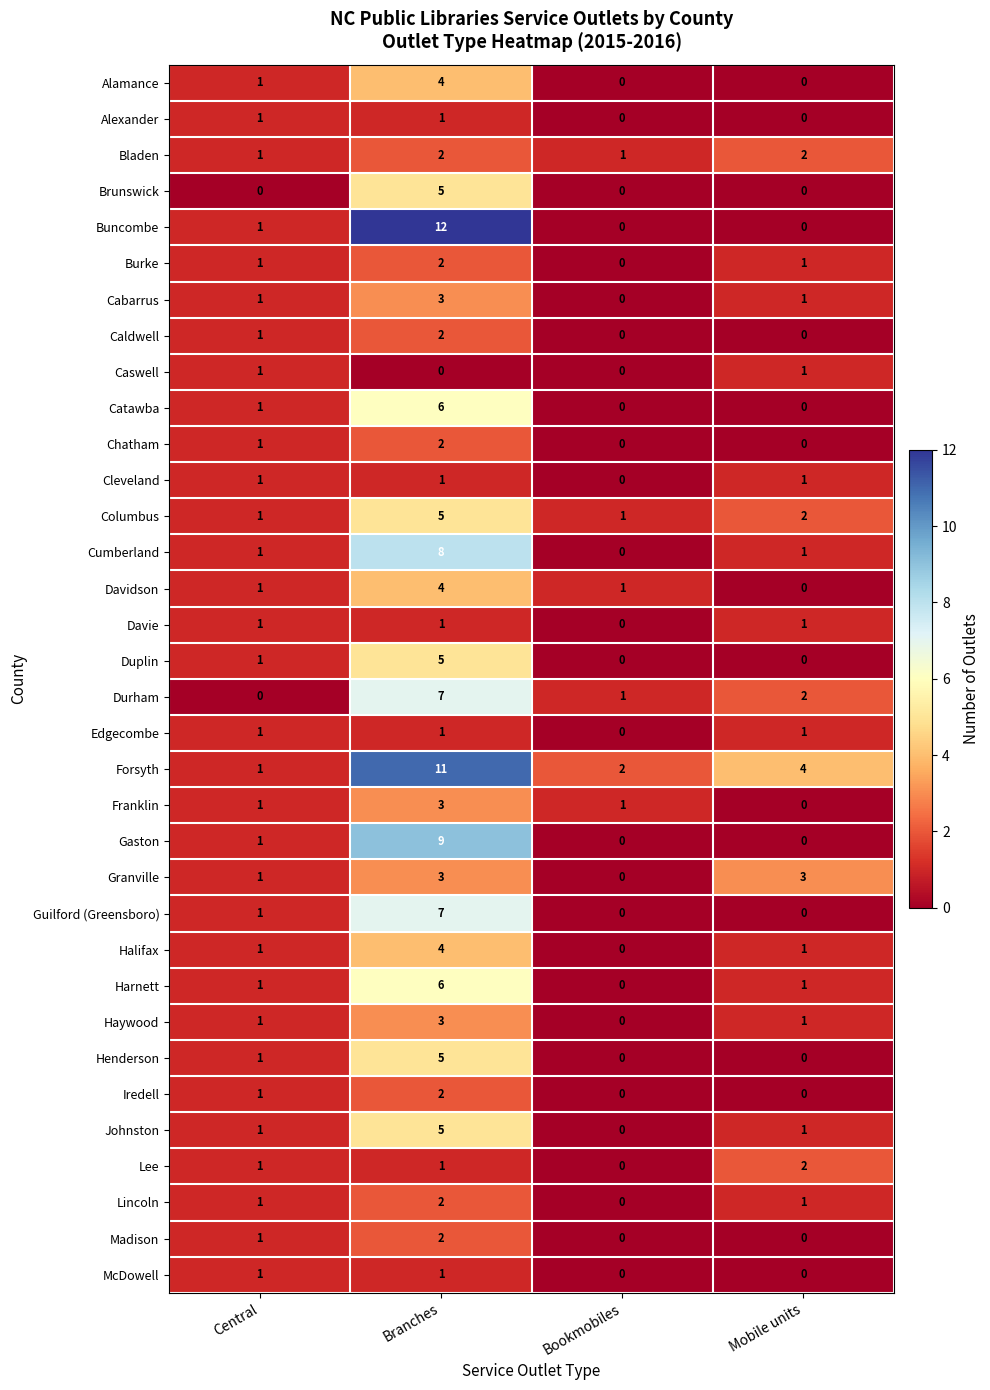

Which series has the widest spread of values?

Buncombe